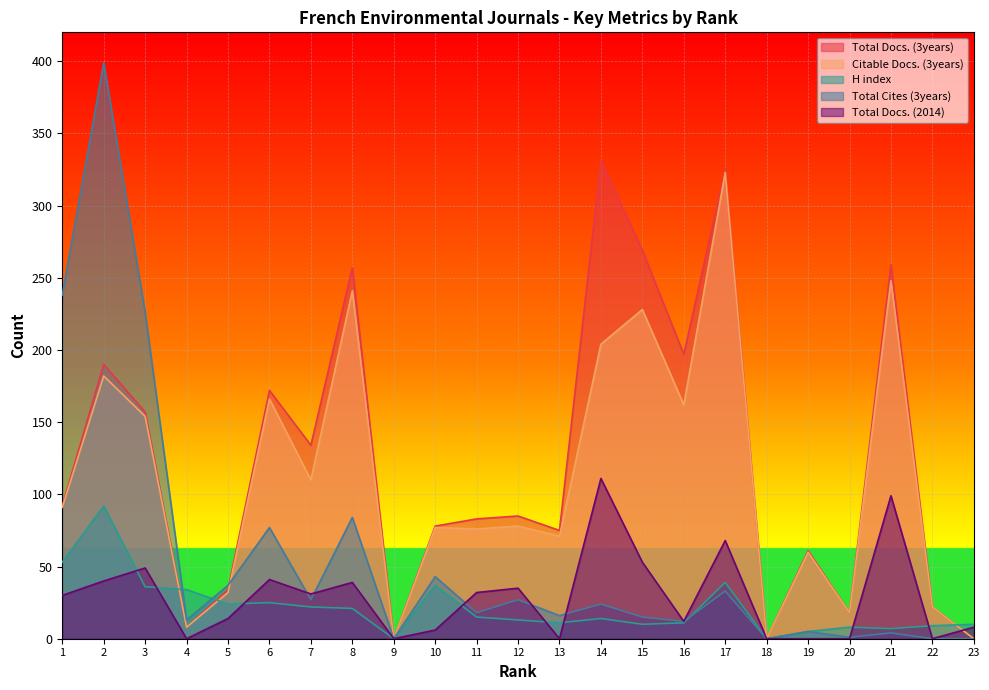

What are all the series names shown in the legend?

Total Docs. (3years), Citable Docs. (3years), H index, Total Cites (3years), Total Docs. (2014)